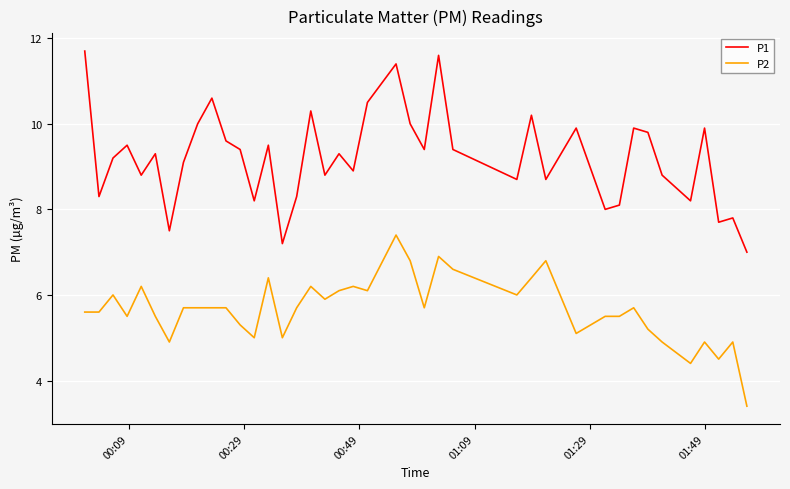

Rank the series by their average value, from highest to lowest.

P1, P2